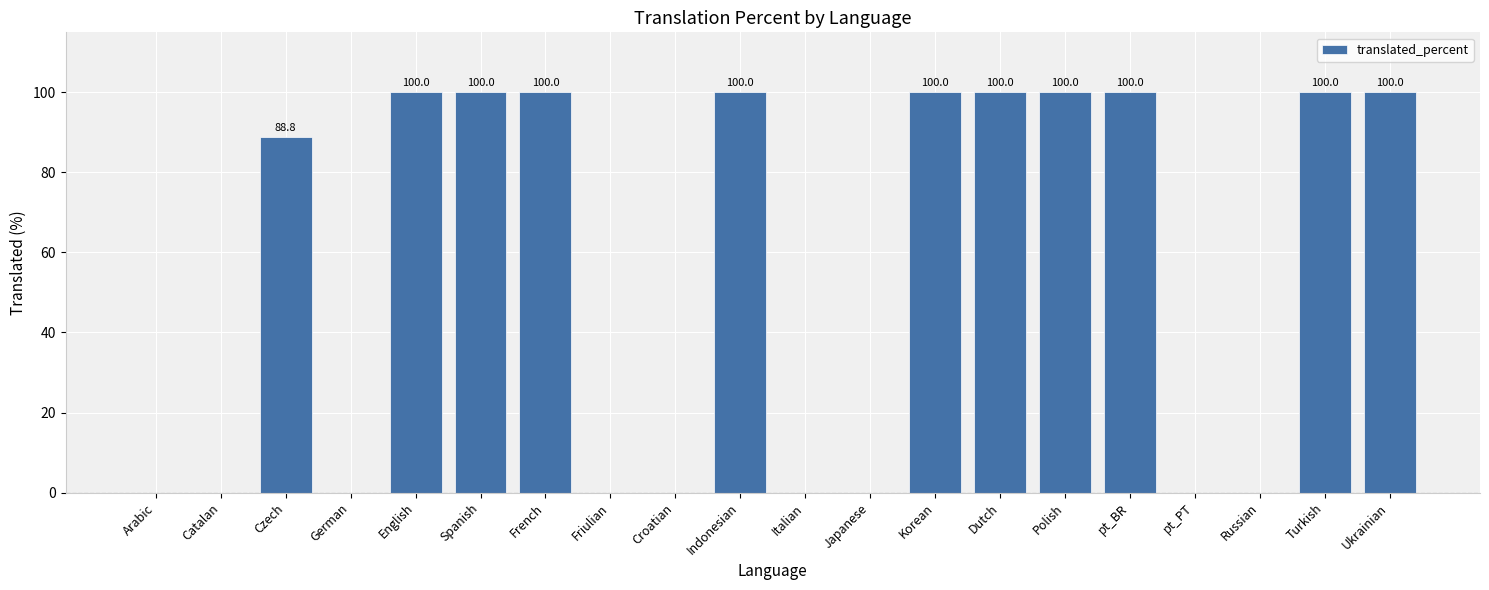

The chart shows a value of 66.7 at Turkish. True or false?

False